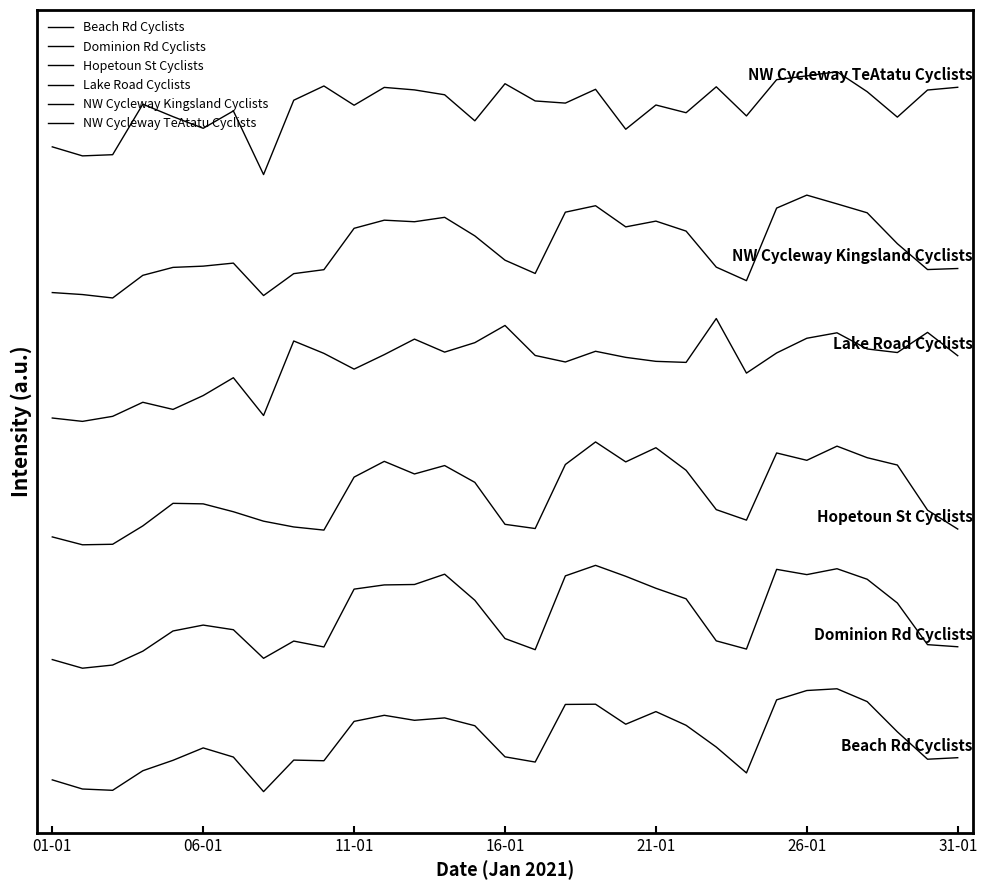

Which label corresponds to the largest value in the chart?

26